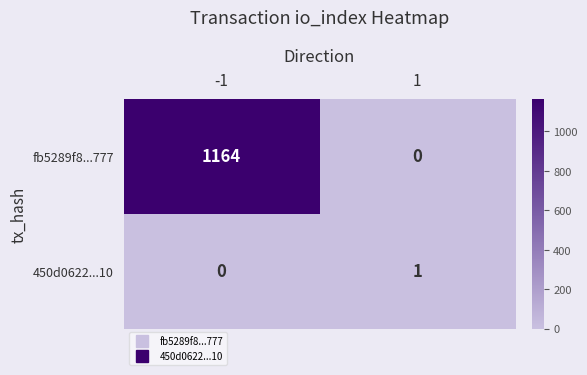

Reading left to right, what are all the values shown in this chart?

fb5289f8...777: -1=1164	1=0
450d0622...10: -1=0	1=1